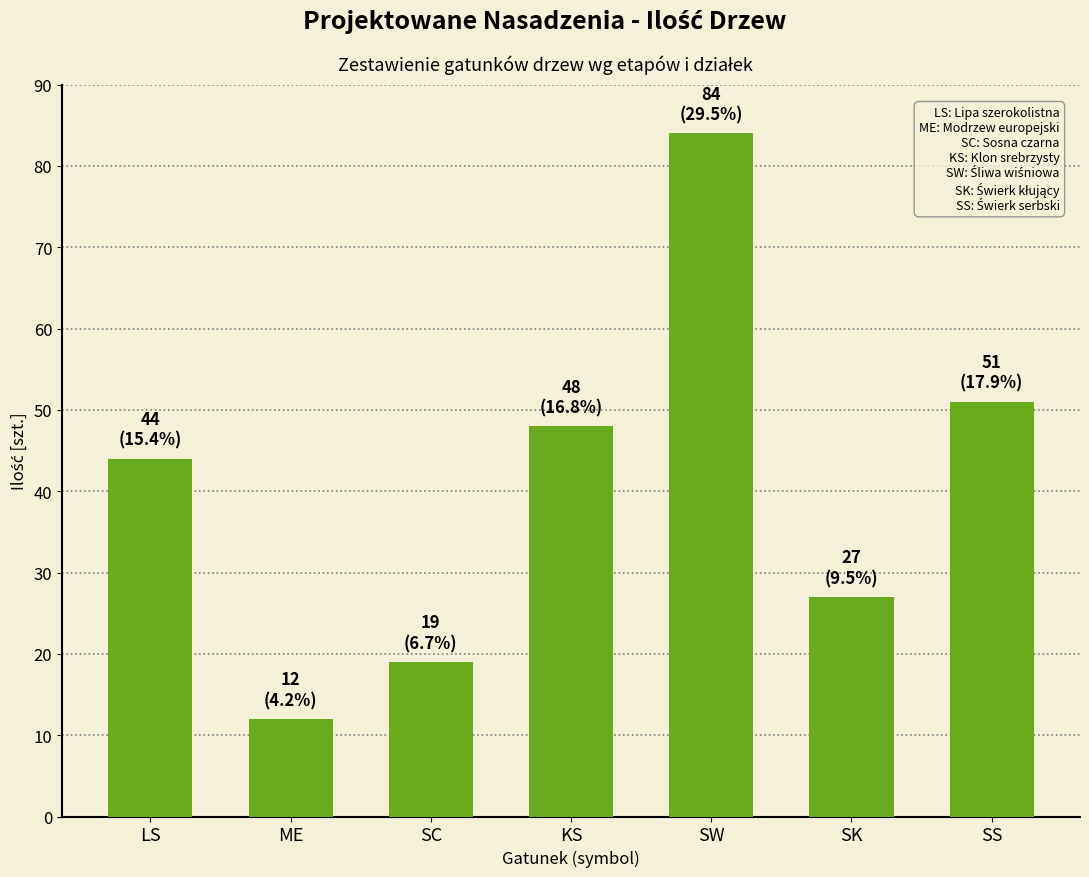

List the labels in order of value, smallest first.

ME, SC, SK, LS, KS, SS, SW